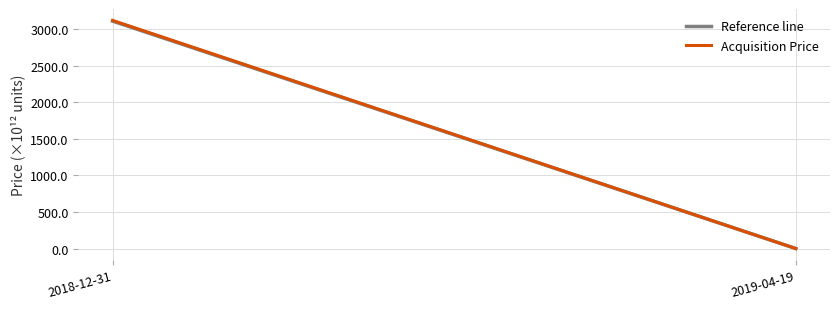

Reading left to right, list all the values displayed in this chart.

Reference line: 2018-12-31=3109.0	2019-04-19=0.0
Acquisition Price: 2018-12-31=3118.3	2019-04-19=0.0